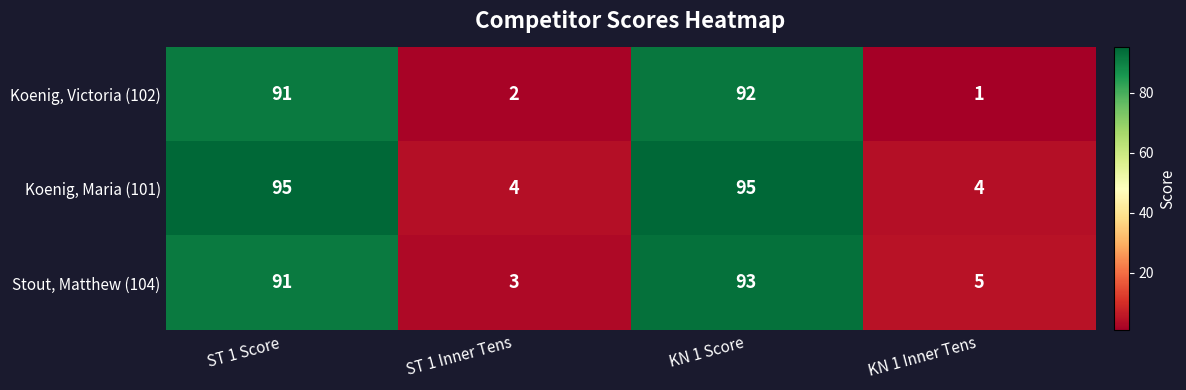

What is the maximum value shown in the chart?

95